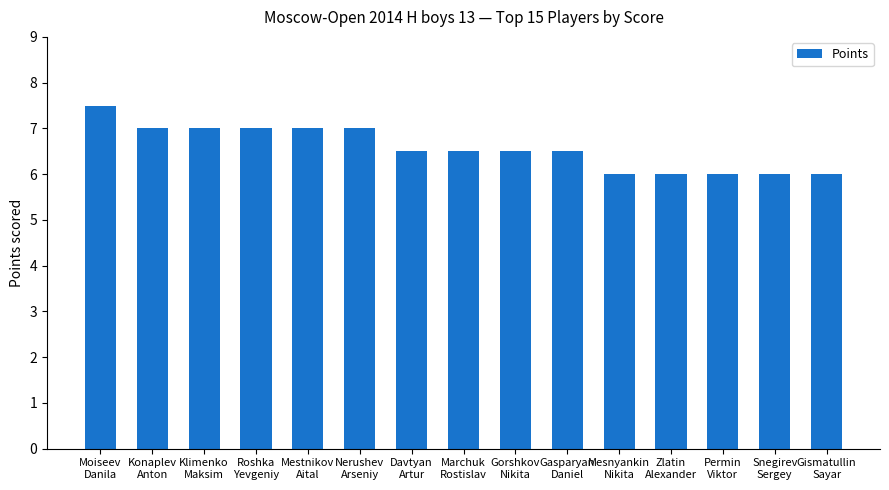

How many bars are there in total?

15